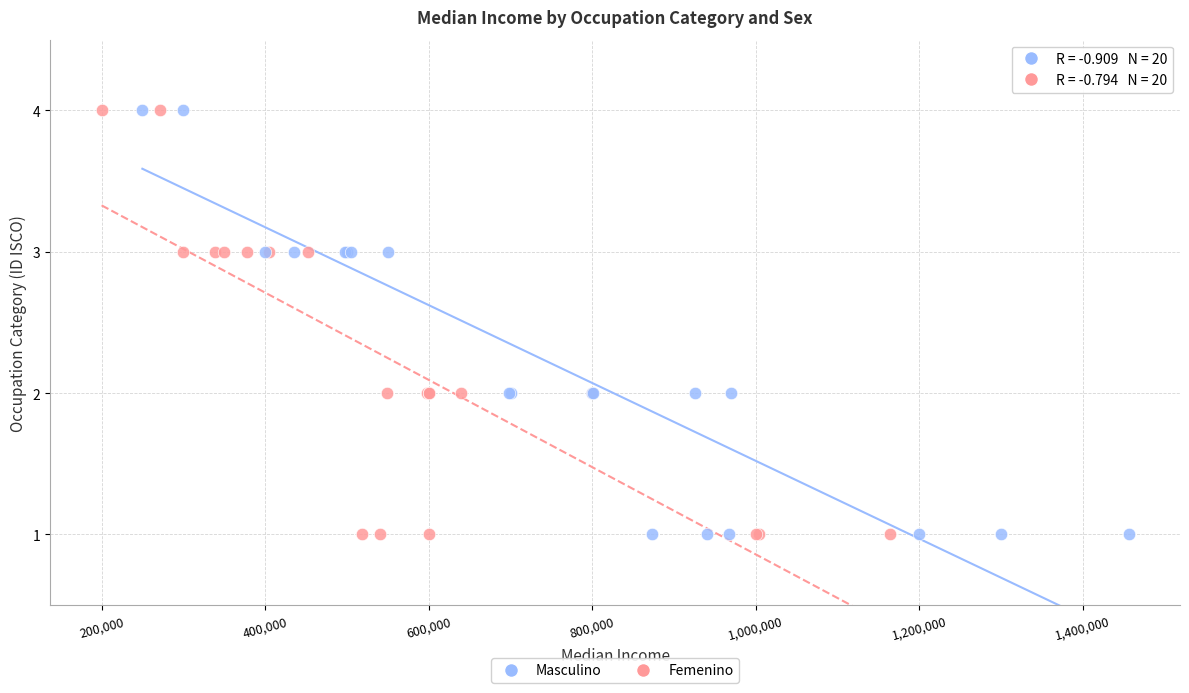

What are all the series names shown in the legend?

Masculino, Femenino